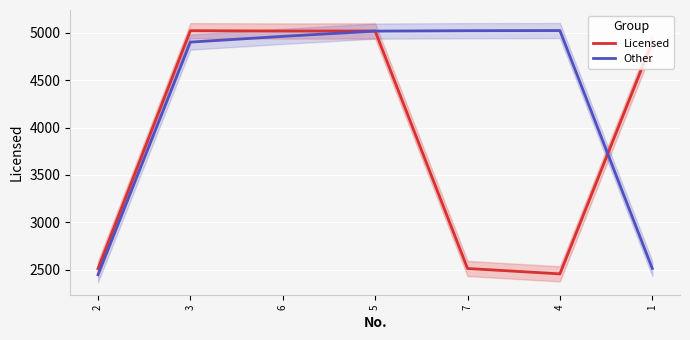

What are all the series names shown in the legend?

Licensed, Other